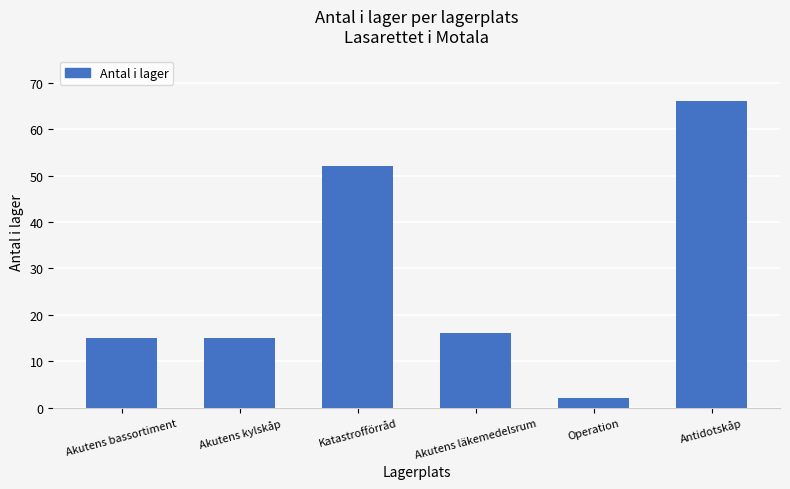

How many categories are shown in the chart?

6